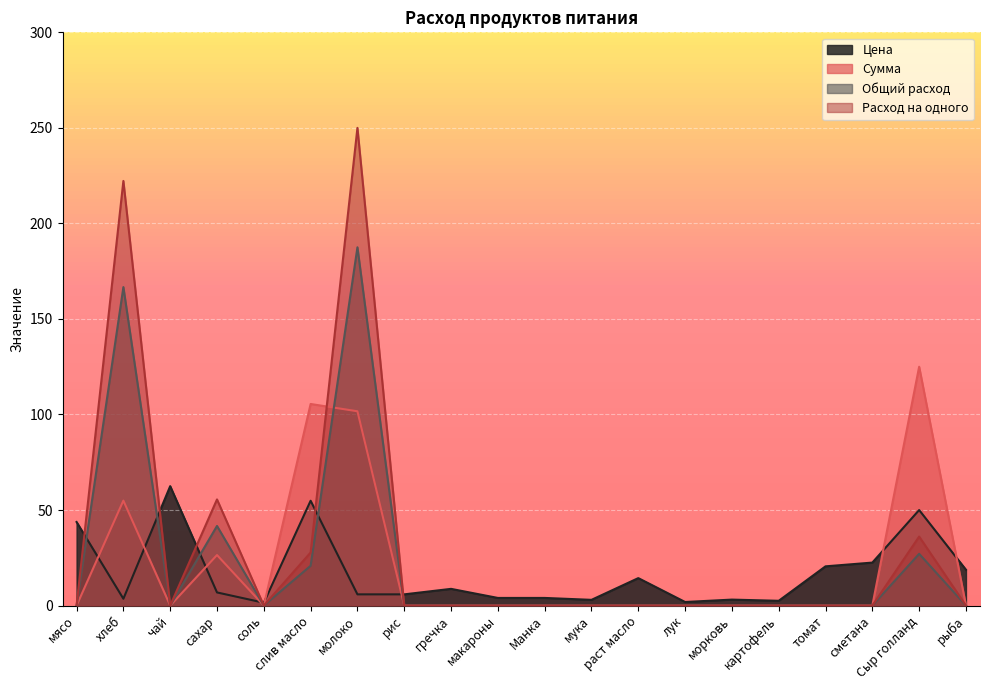

Is the value of Общий расход at чай greater than the value of Цена at Манка?

No